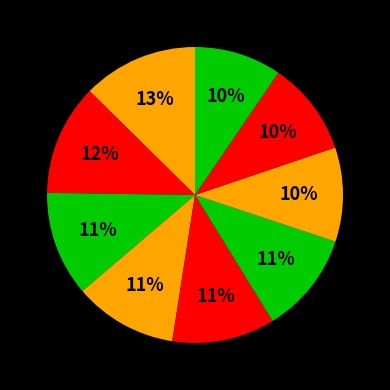

How many slices are in this pie chart?

9